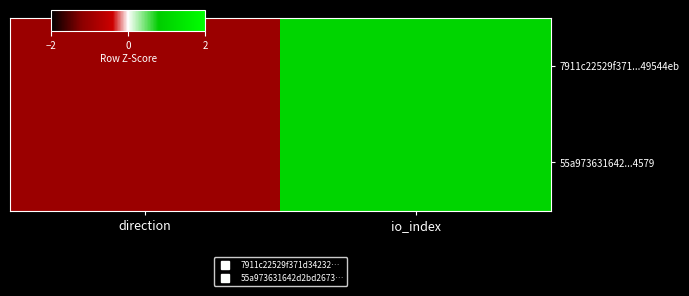

At which category is the sum across all series the highest?

io_index